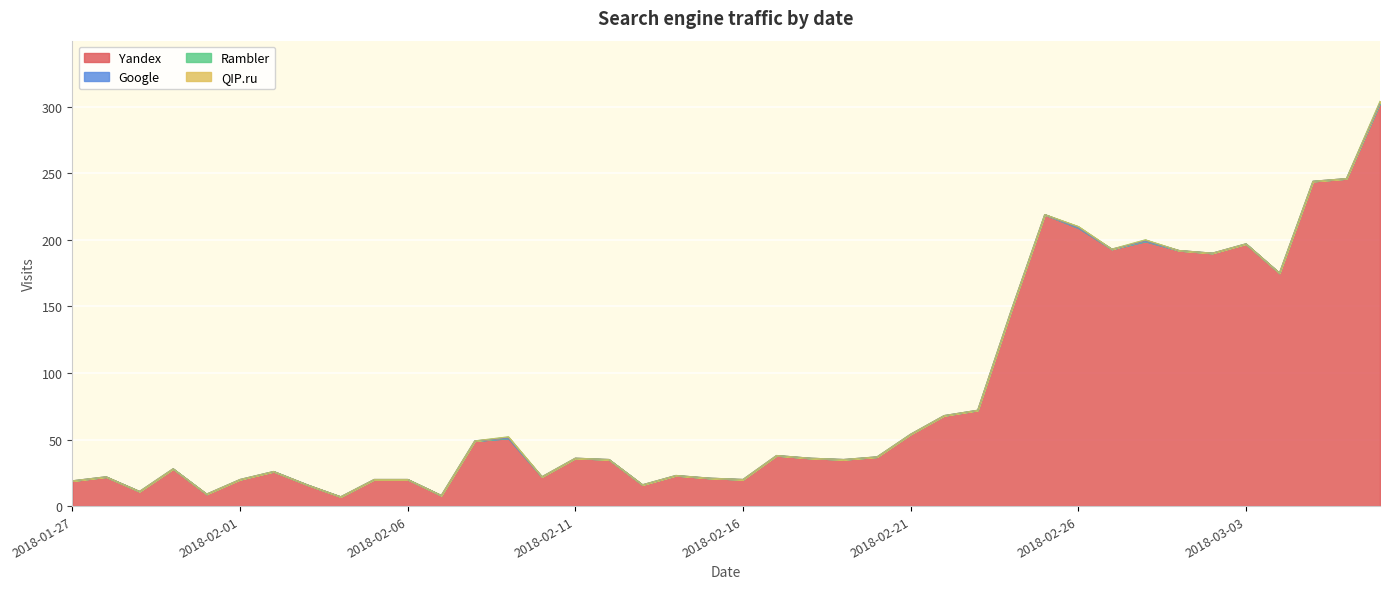

What is the label of the 27th point from the left?

2018-02-22